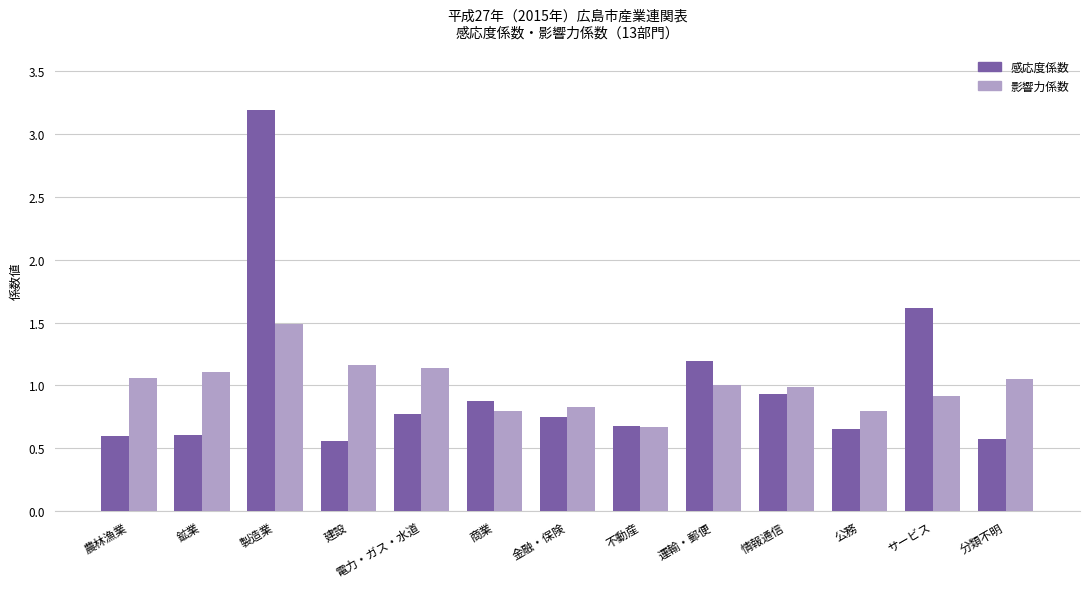

Rank the series at 農林漁業 from highest to lowest value.

影響力係数, 感応度係数